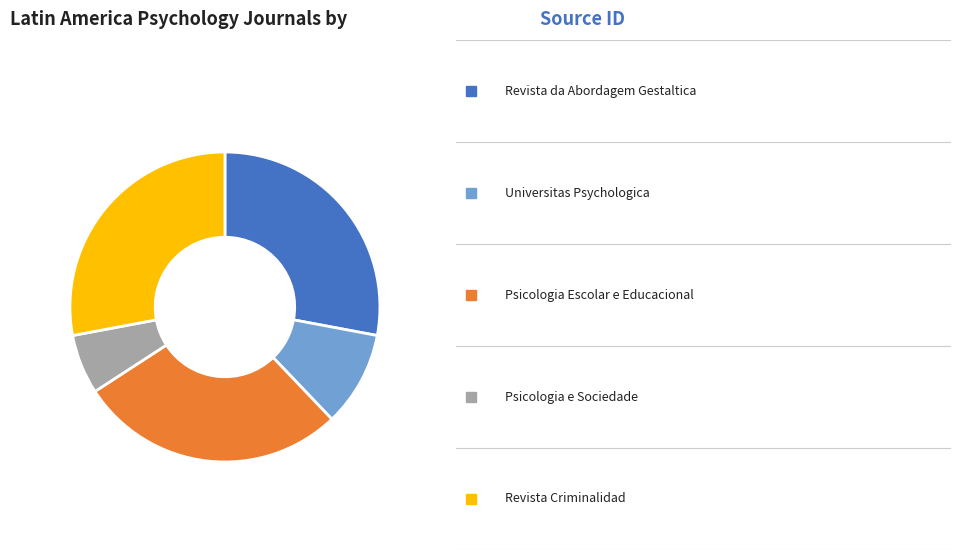

Is there any slice that represents more than half of the pie?

No